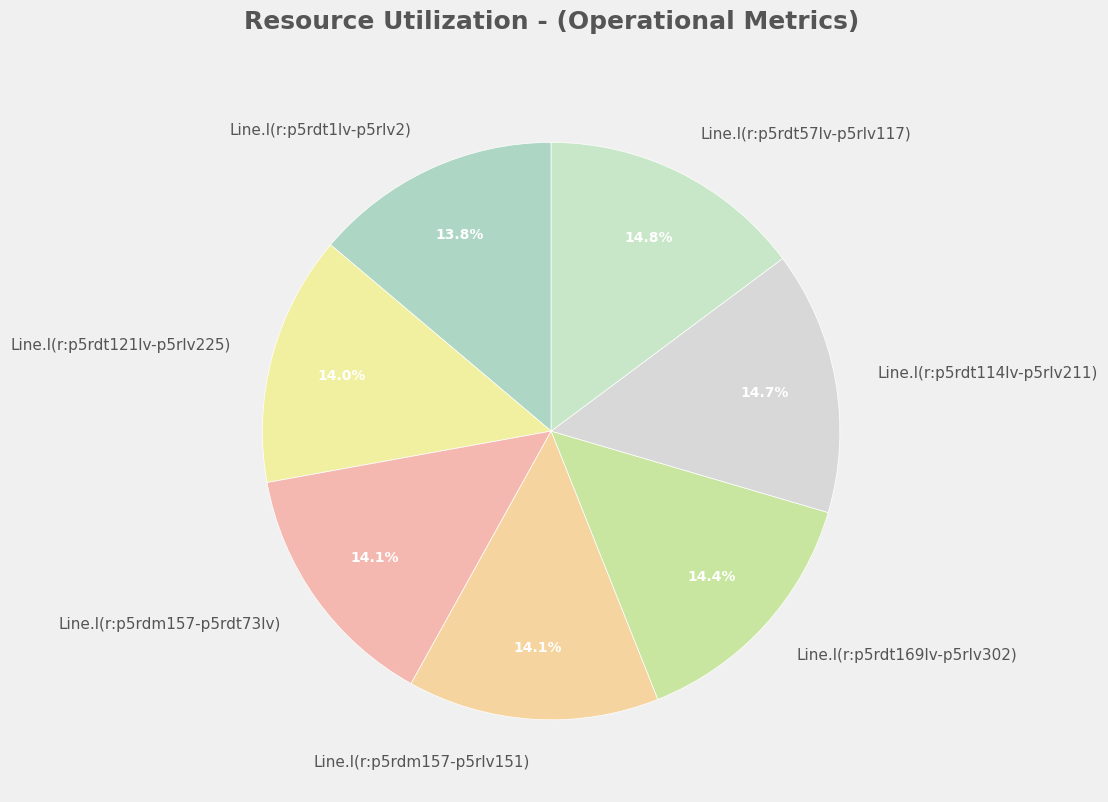

What percentage is the Line.l(r:p5rdt169lv-p5rlv302) slice, to the nearest percent?

14%